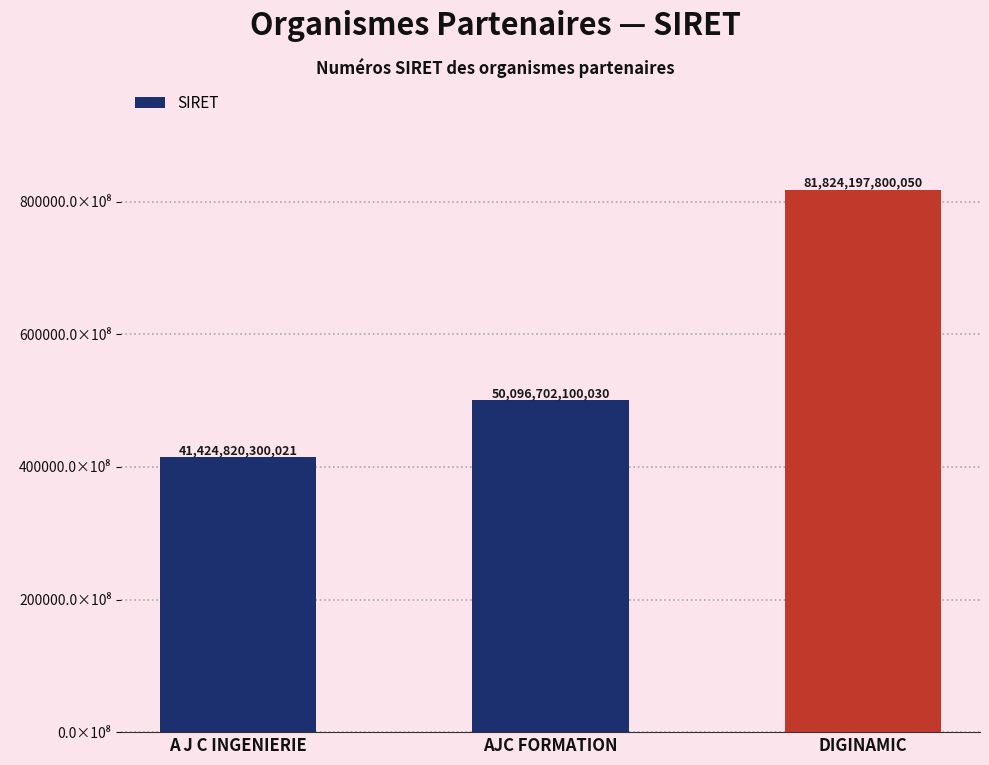

Reading left to right, transcribe all the data shown in this chart.

A J C INGENIERIE=41424820300021	AJC FORMATION=50096702100030	DIGINAMIC=81824197800050